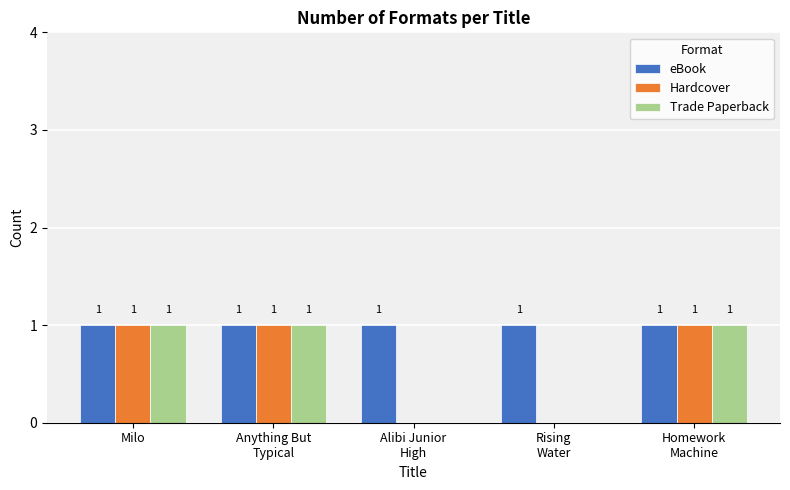

What is the sum of all eBook values?

5